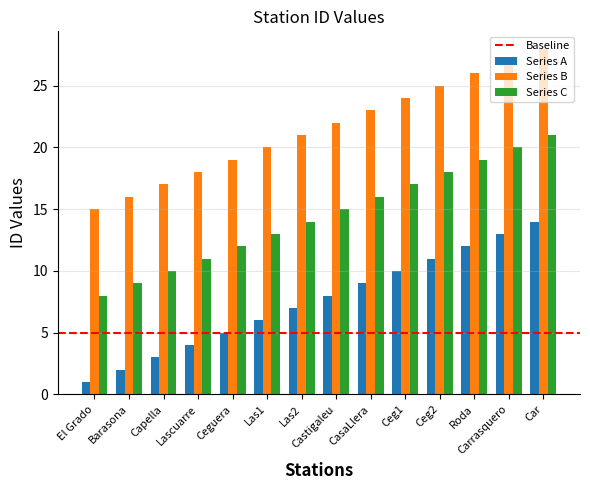

Is the value of Series B at Ceguera greater than the value of Series A at El Grado?

Yes